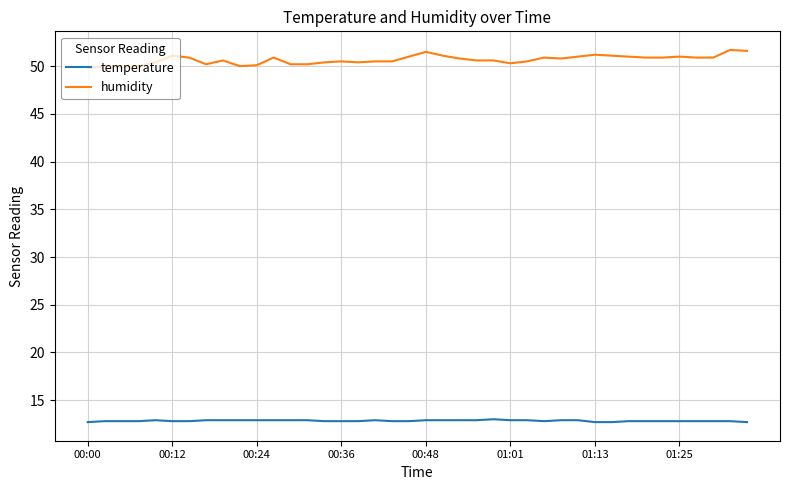

Rank the series by their maximum value, from lowest to highest.

temperature, humidity